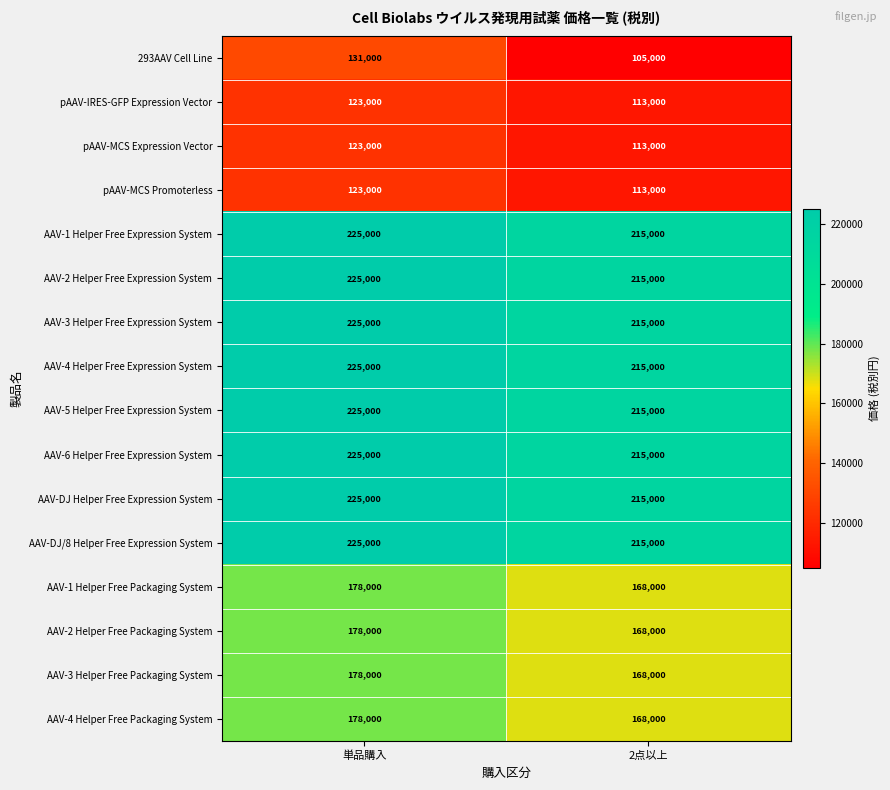

Is it true that AAV-DJ/8 Helper Free Expression System equals 83813 at 単品購入?

False